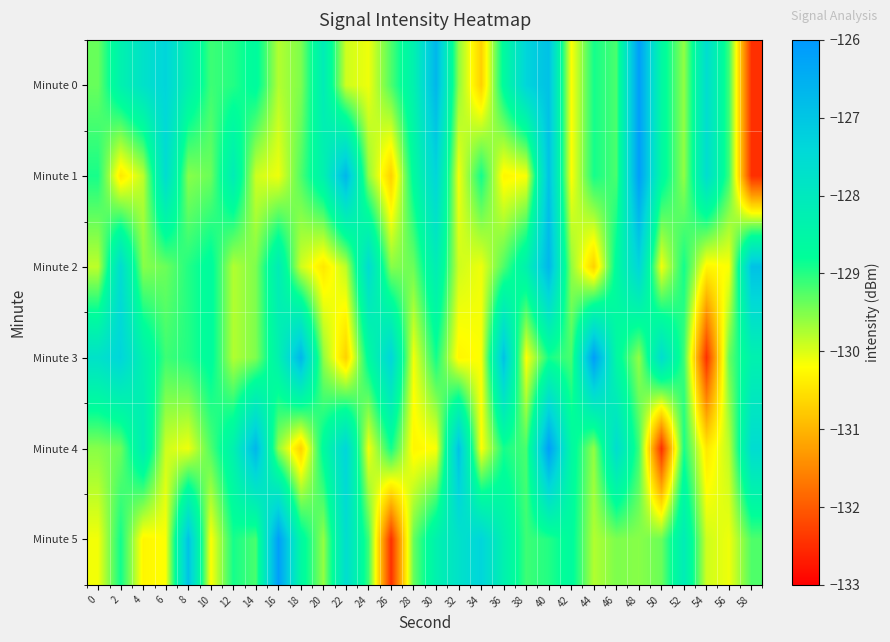

How many categories are shown in the chart?

30